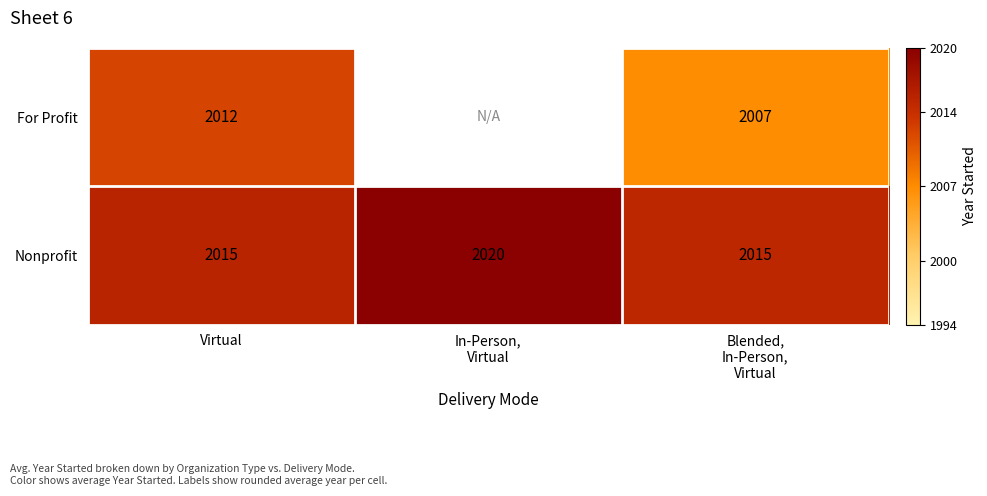

What is the difference between the highest and lowest values at Virtual?

3.0